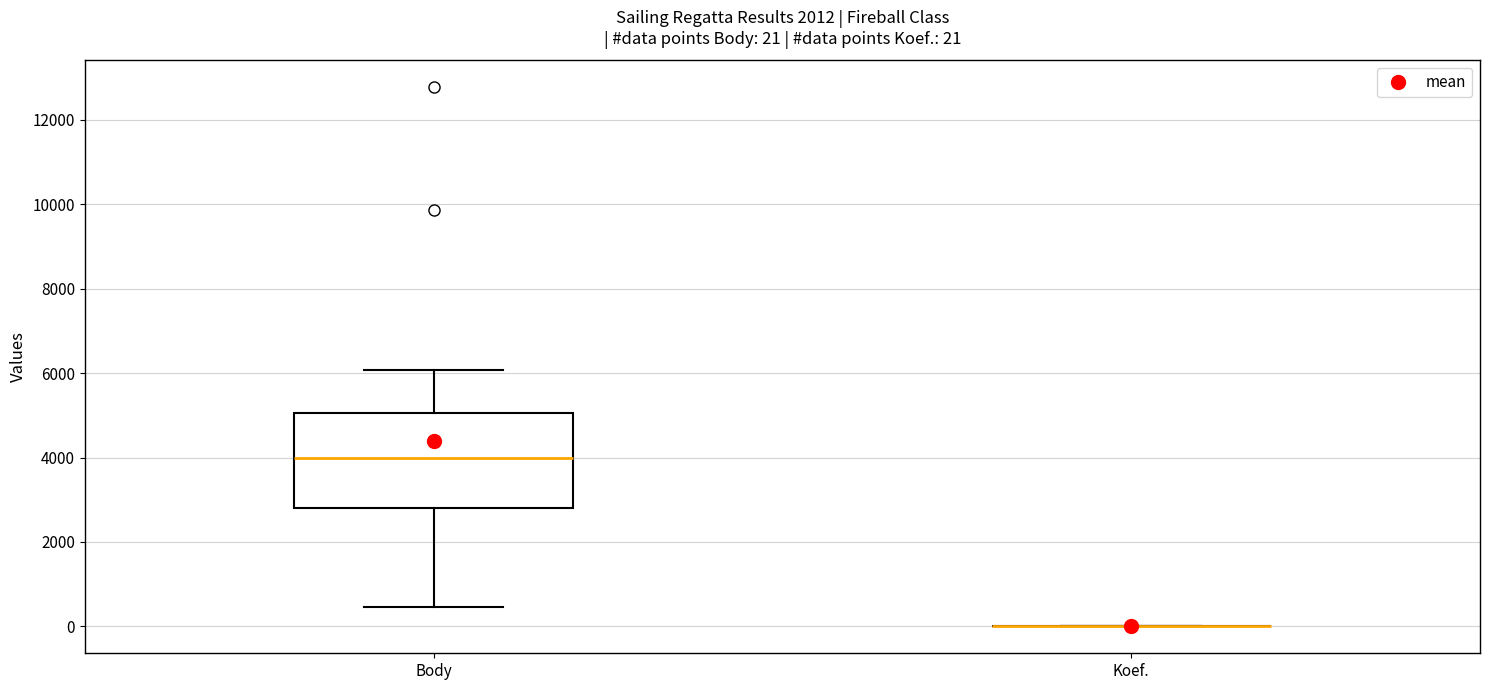

Which box is the tallest, from its lower edge to its upper edge?

Body